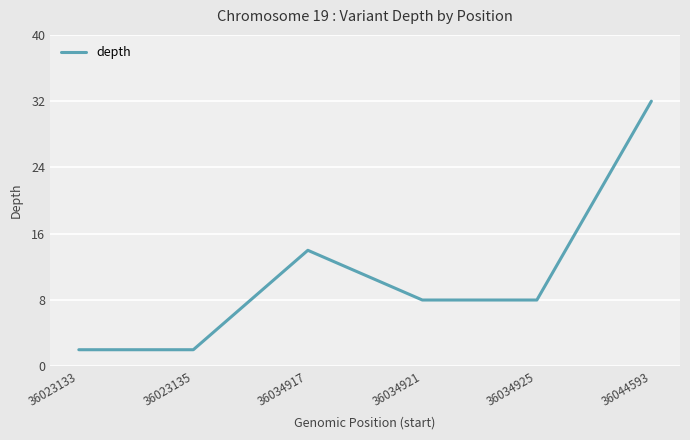

Approximately how many times larger is the value at 36044593 compared to 36034921?

4.0